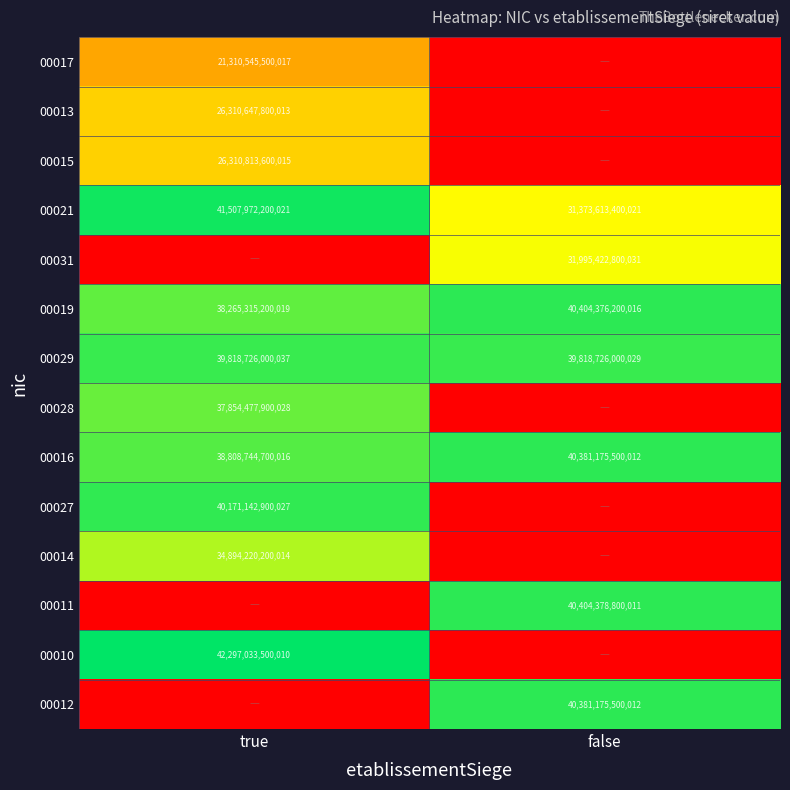

List the labels in order of 00029 value, largest first.

true, false